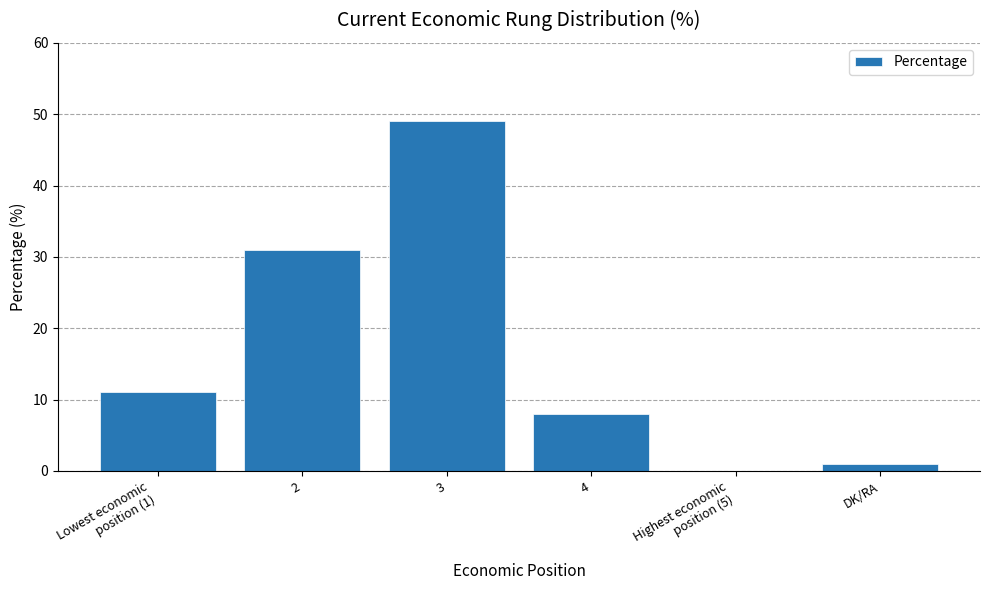

What is the greatest value displayed?

49